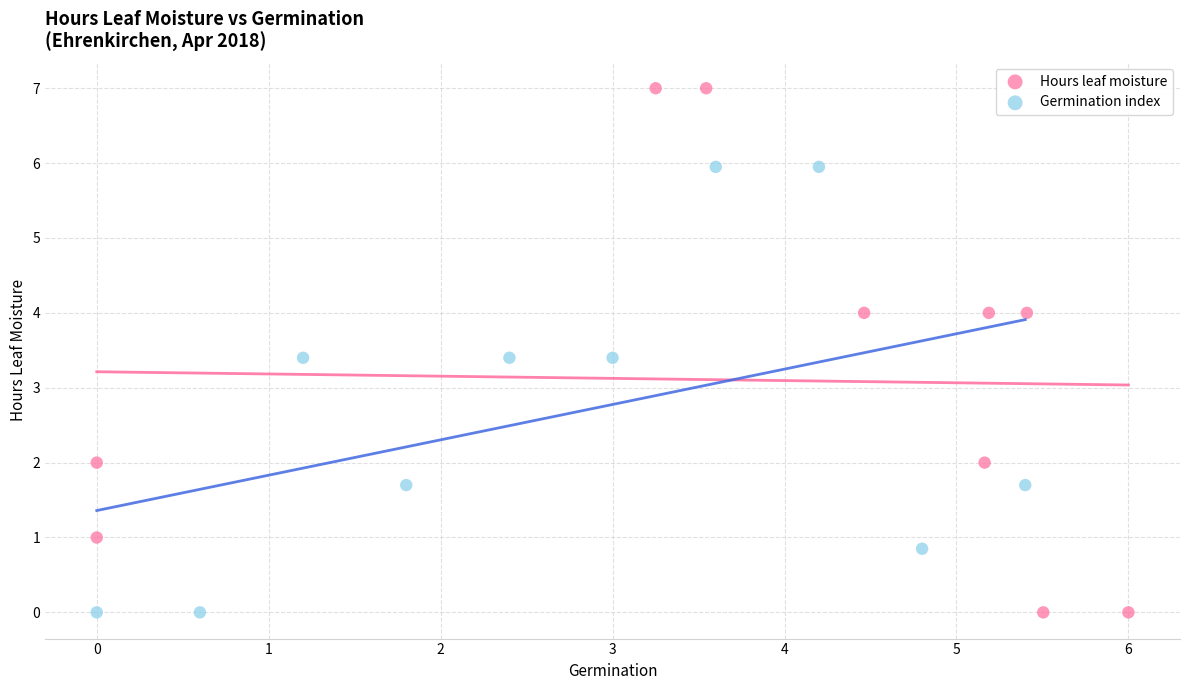

Which series reaches the maximum Y coordinate?

Hours leaf moisture